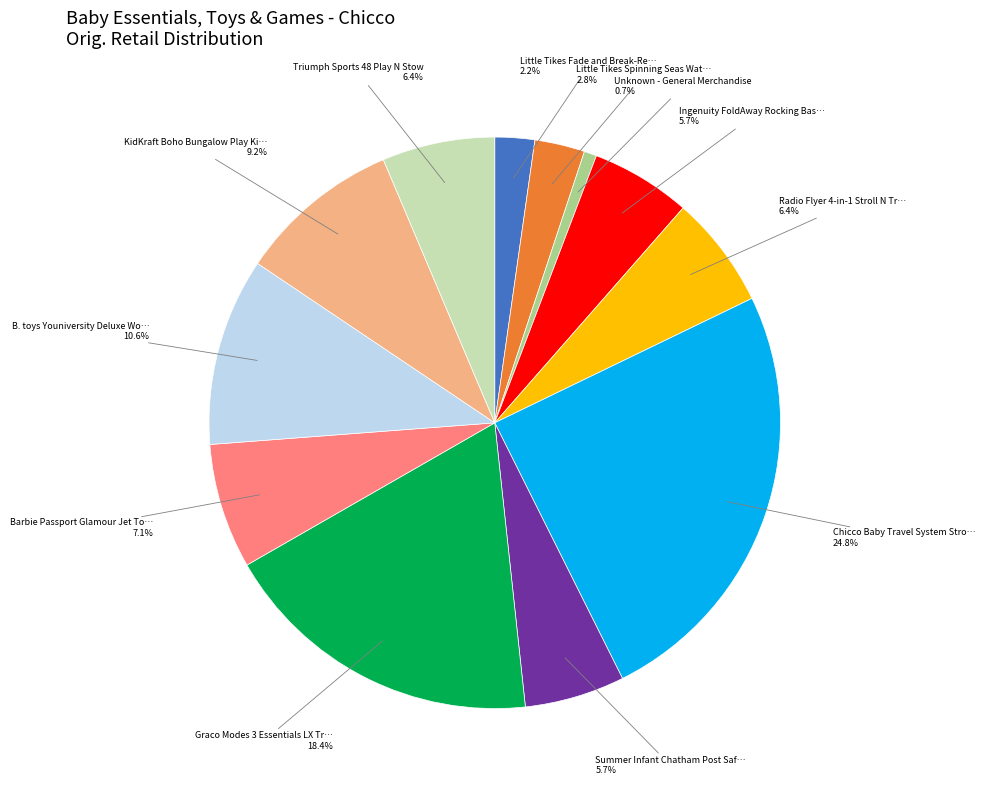

Is there any slice that represents more than half of the pie?

No